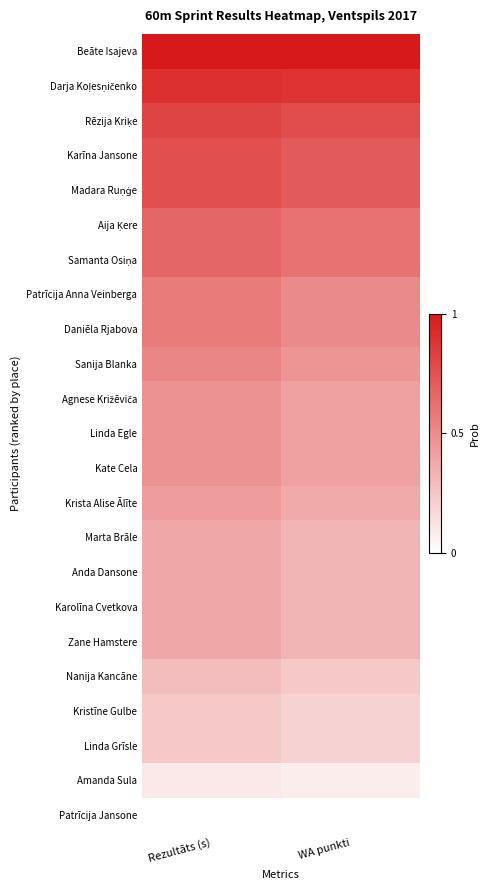

What is the spread (max minus min) of values at WA punkti?

1.0